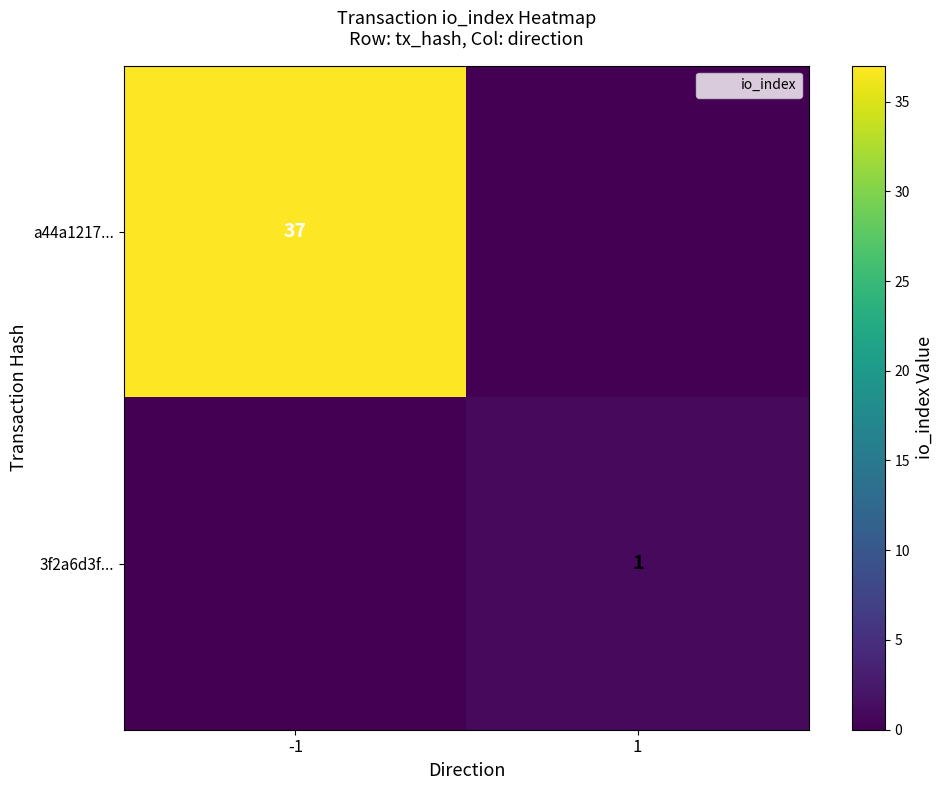

How many values in a44a1217... are above zero?

1